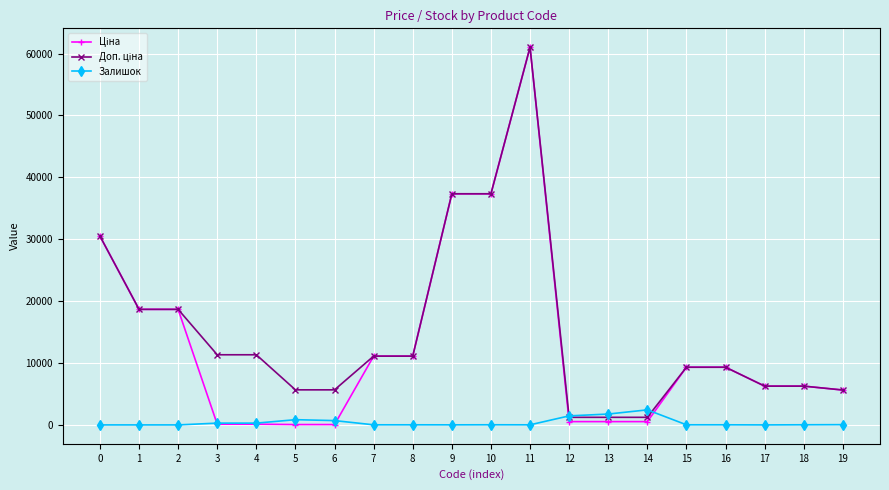

True or false: Залишок has more than 1 points higher than both neighbors.

True